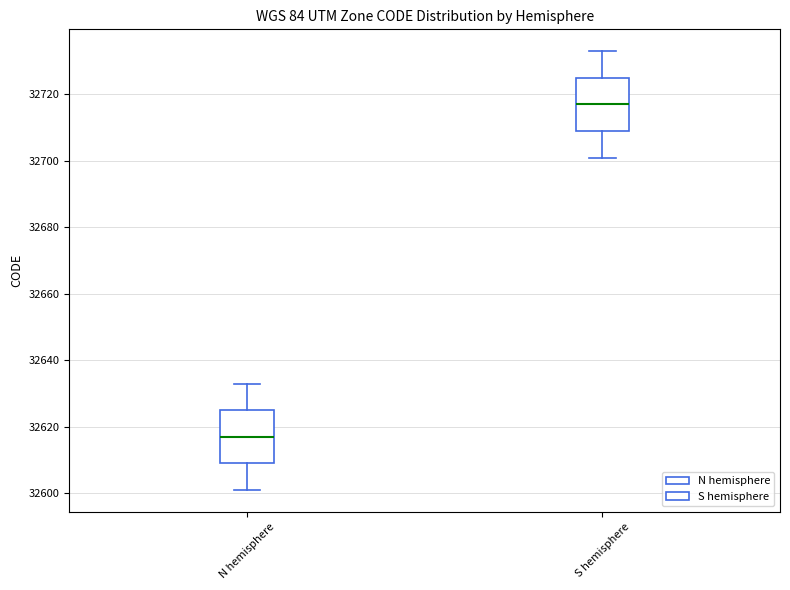

Reading left to right, transcribe this box plot: for each box, give where its median line is, the range the box spans, and where its two whiskers end, as read against the y-axis. The values are not printed on the chart, so give them approximately, as read against the axis.

N hemisphere: median 32618, box 32610 to 32626, whiskers 32602 to 32634
S hemisphere: median 32718, box 32710 to 32726, whiskers 32702 to 32734